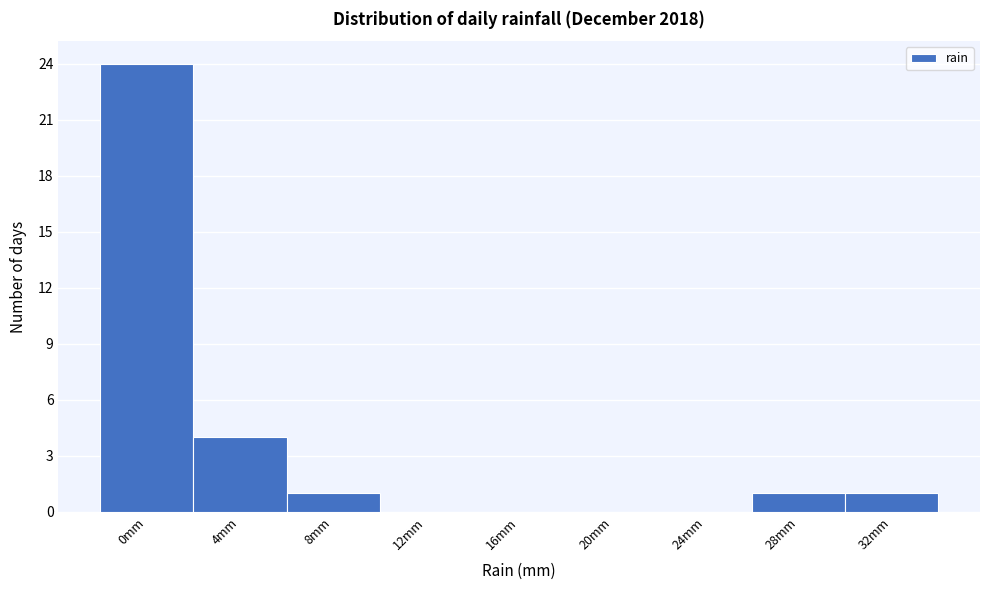

Reading left to right, what are all the values shown in this chart?

0mm=24	4mm=4	8mm=1	12mm=0	16mm=0	20mm=0	24mm=0	28mm=1	32mm=1